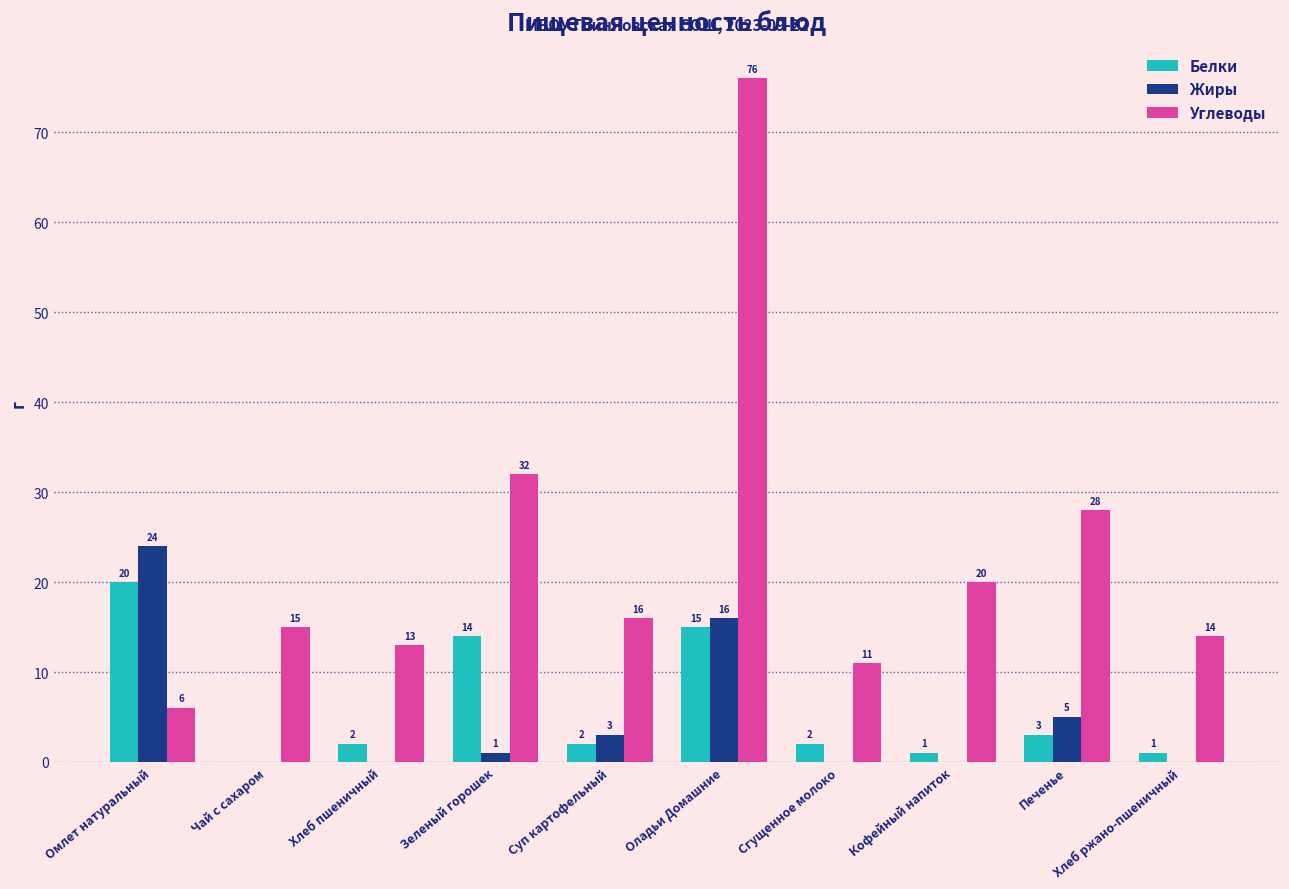

The Углеводы series shows 21 at Чай с сахаром. True or false?

False